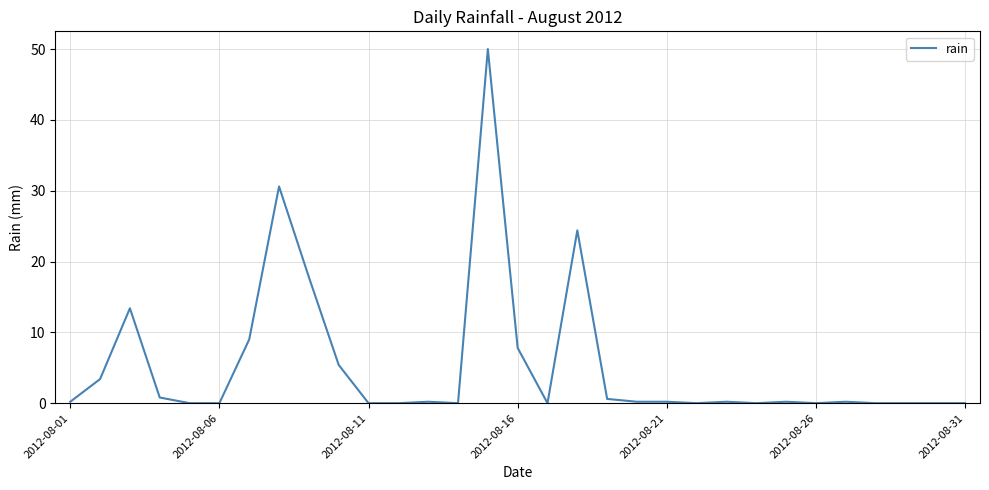

What is the maximum value shown in the chart?

50.0